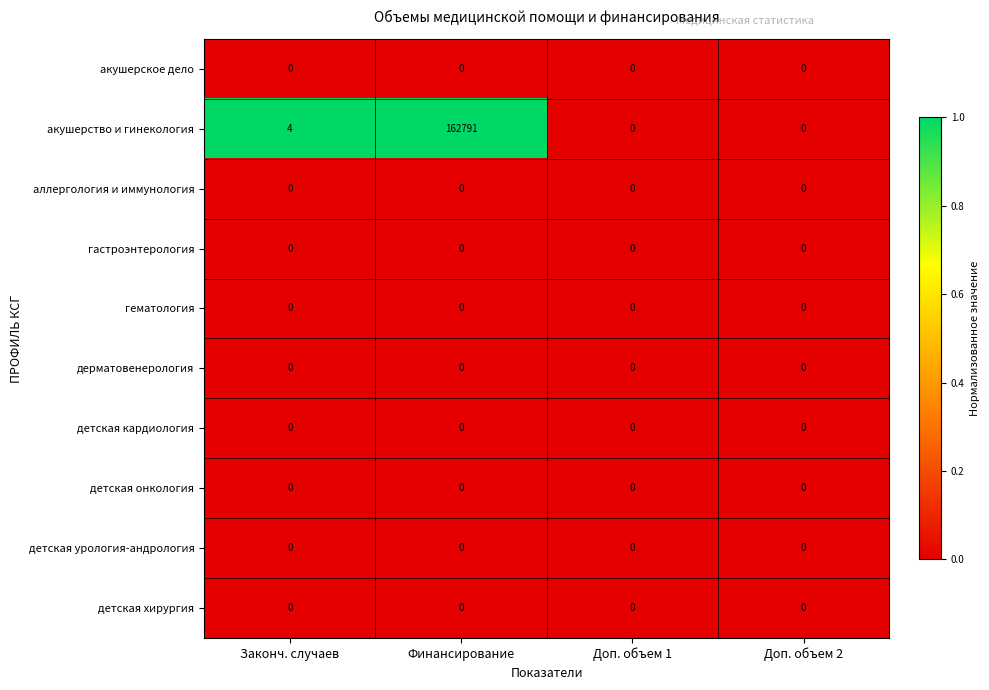

Which series changed the most between Финансирование and Доп. объем 1?

акушерство и гинекология